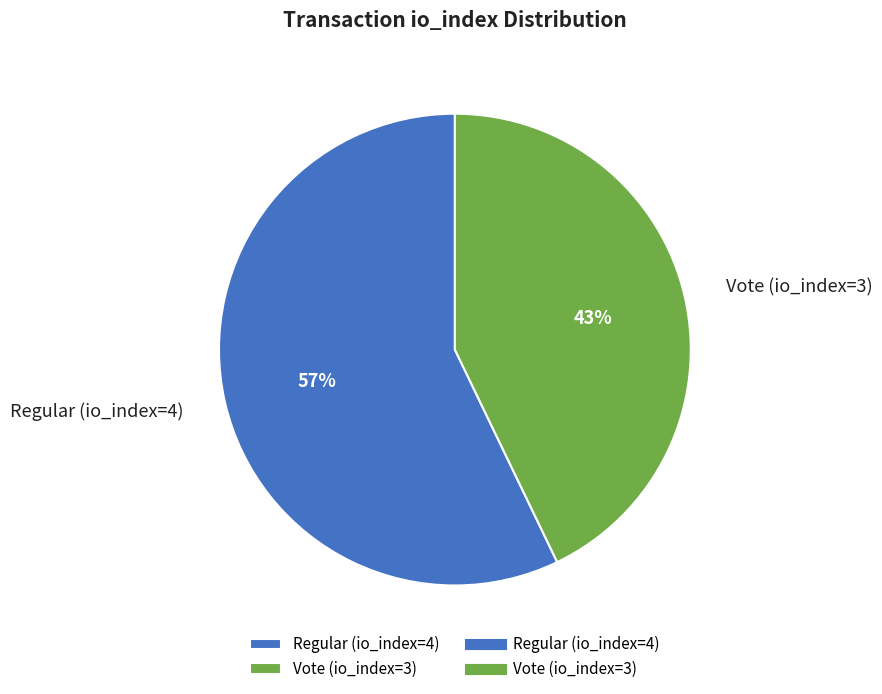

To the nearest percent, what percentage of the pie is Vote (io_index=3)?

43%